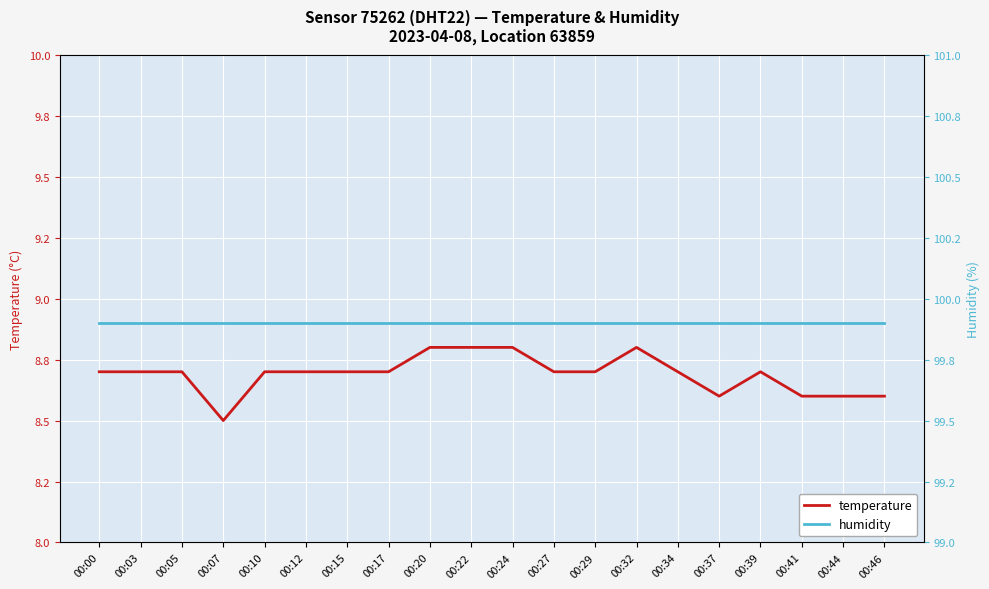

Which series changed the most between 00:00 and 00:15?

temperature